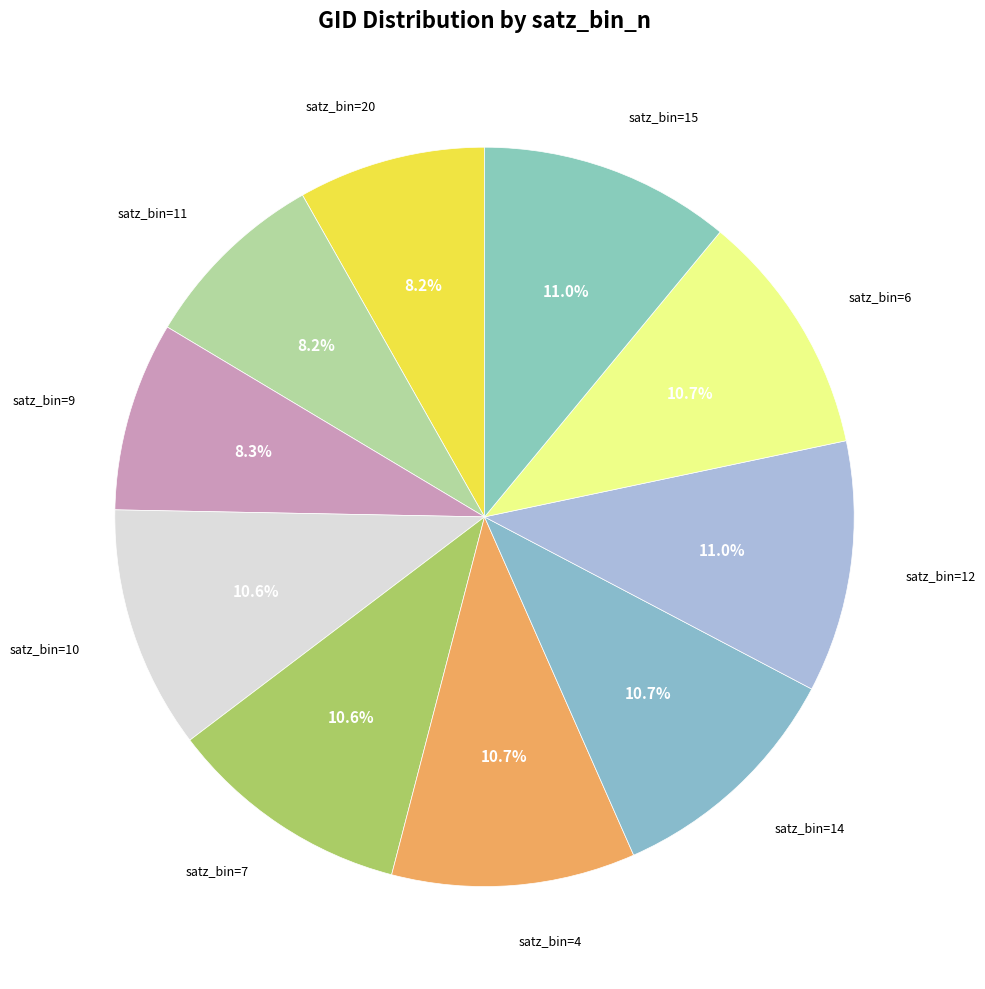

How much of the chart is everything except satz_bin=6?

89.3%